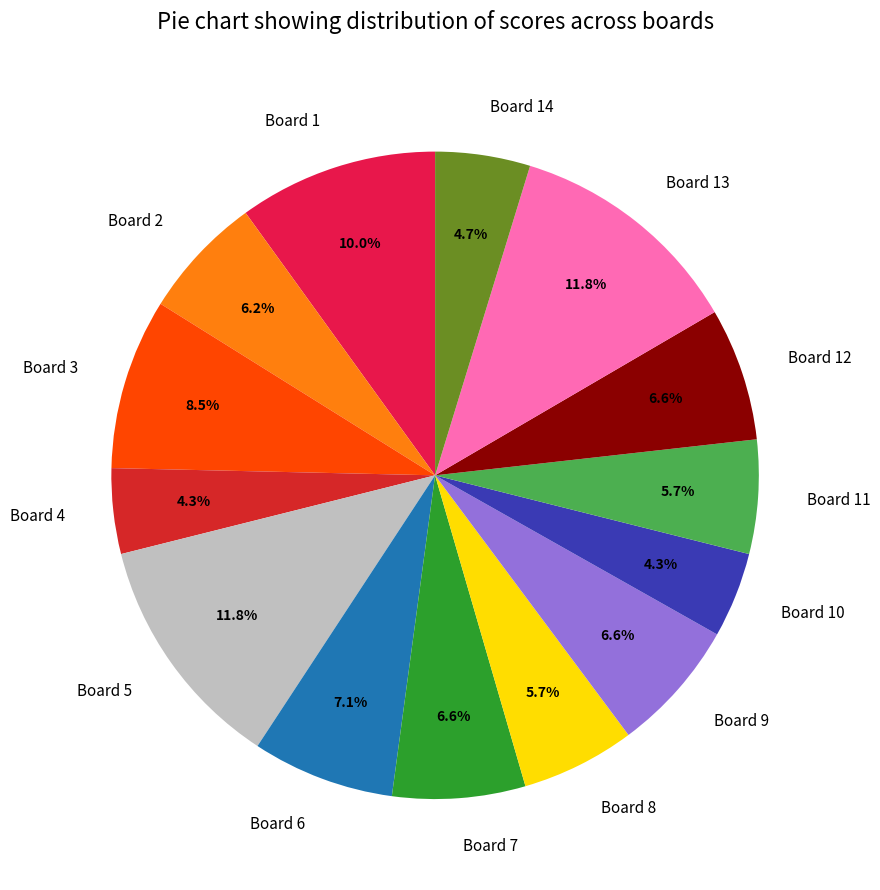

How many segments does this pie chart have?

14